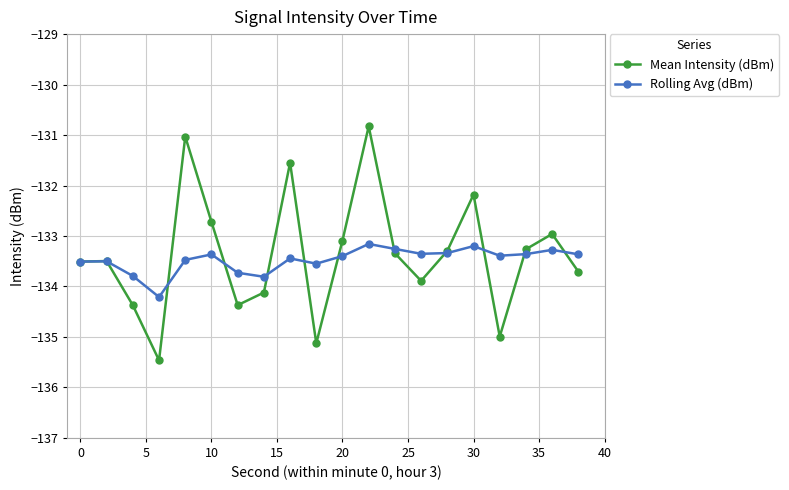

How many values in the Mean Intensity (dBm) series exceed -133?

6